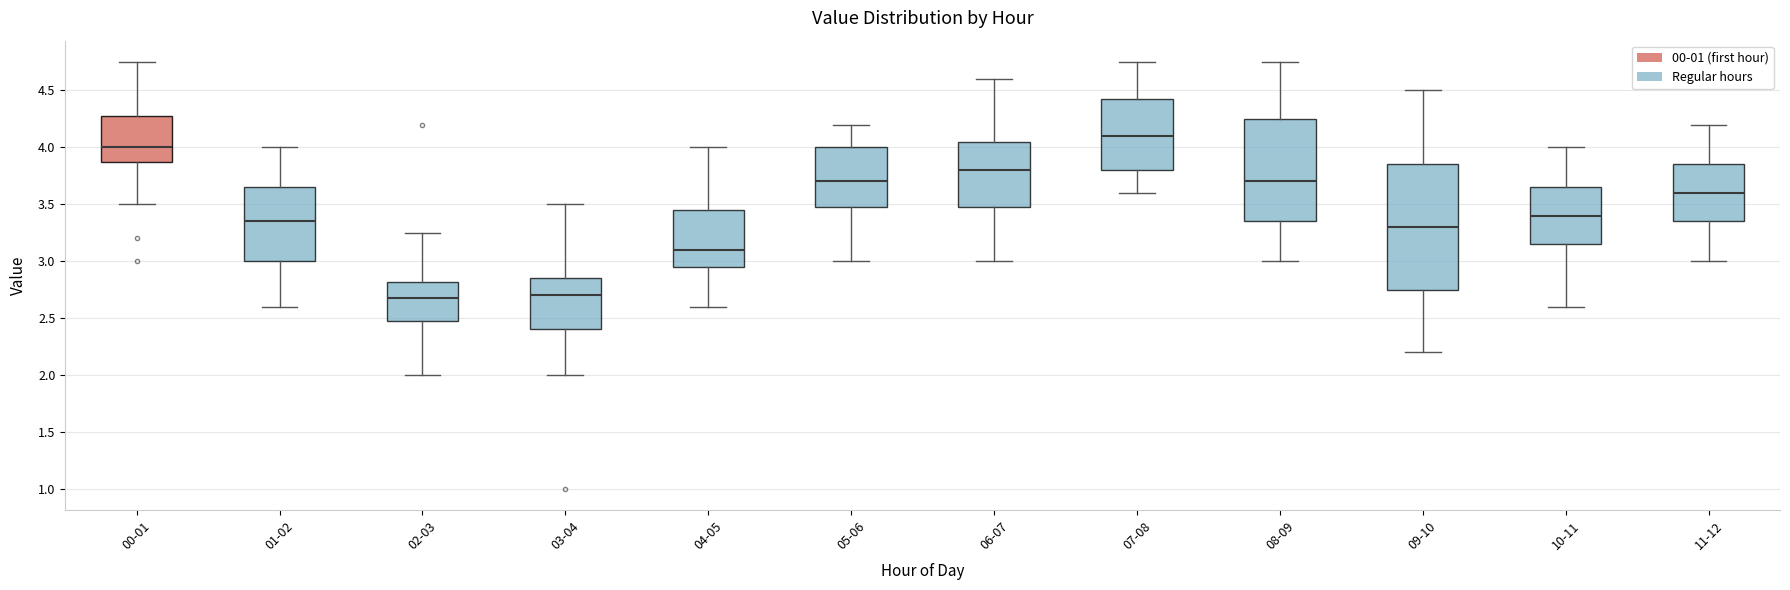

Reading left to right, transcribe this box plot: for each box, give where its median line is, the range the box spans, and where its two whiskers end, as read against the y-axis. The values are not printed on the chart, so give them approximately, as read against the axis.

00-01: median 4.00, box 3.90 to 4.30, whiskers 3.50 to 4.75
01-02: median 3.35, box 3.00 to 3.65, whiskers 2.60 to 4.00
02-03: median 2.70, box 2.50 to 2.80, whiskers 2.00 to 3.25
03-04: median 2.70, box 2.40 to 2.85, whiskers 2.00 to 3.50
04-05: median 3.10, box 2.95 to 3.45, whiskers 2.60 to 4.00
05-06: median 3.70, box 3.50 to 4.00, whiskers 3.00 to 4.20
06-07: median 3.80, box 3.50 to 4.05, whiskers 3.00 to 4.60
07-08: median 4.10, box 3.80 to 4.45, whiskers 3.60 to 4.75
08-09: median 3.70, box 3.35 to 4.25, whiskers 3.00 to 4.75
09-10: median 3.30, box 2.75 to 3.85, whiskers 2.20 to 4.50
10-11: median 3.40, box 3.15 to 3.65, whiskers 2.60 to 4.00
11-12: median 3.60, box 3.35 to 3.85, whiskers 3.00 to 4.20